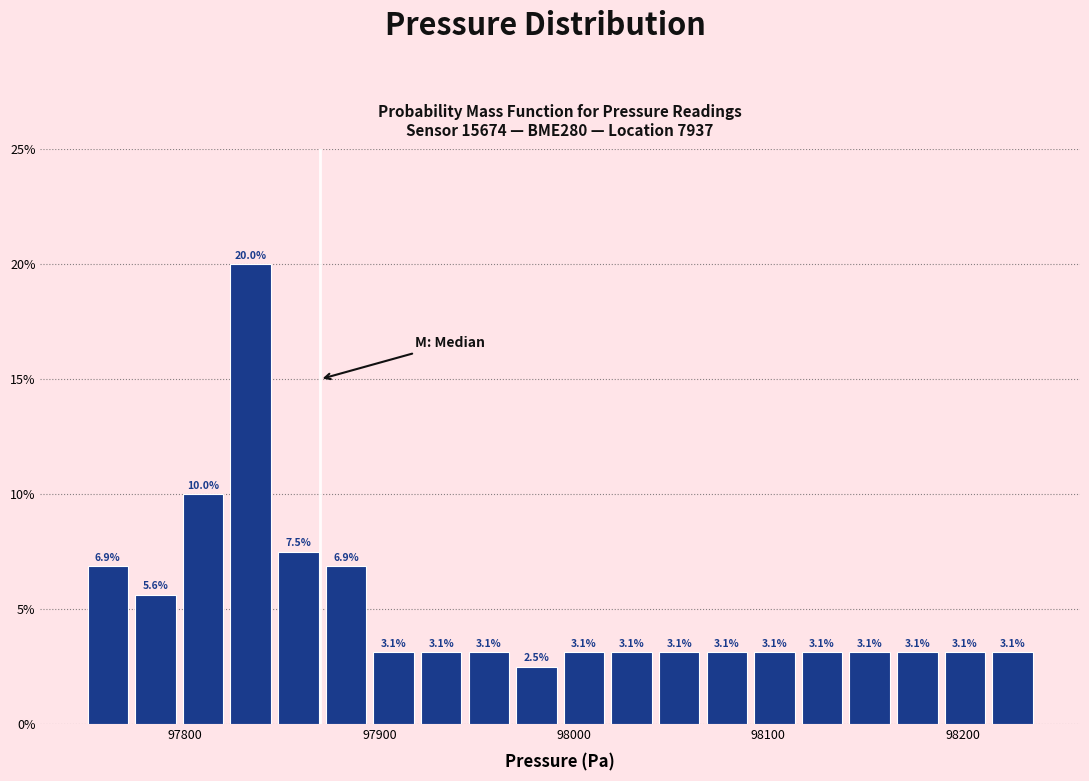

Around what value on the x-axis is the tallest bar? Give the approximate position of its centre, as read against the axis.

97830